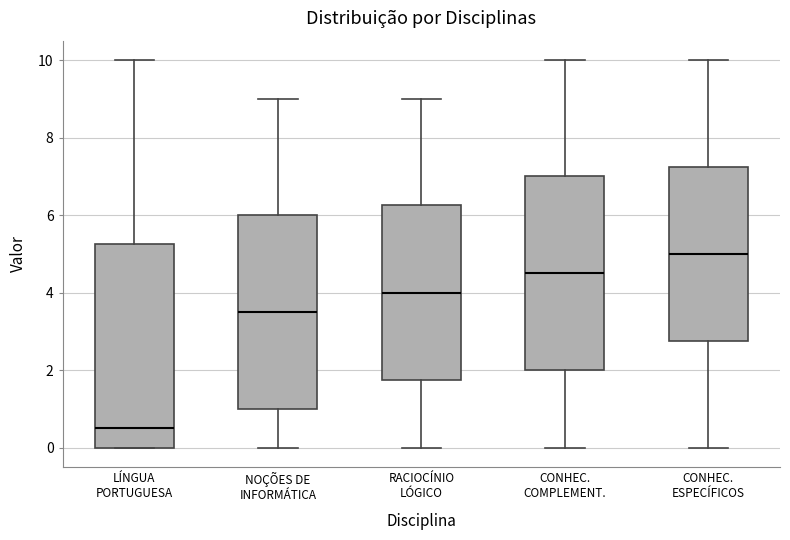

Reading left to right, read every box against the y-axis: the position of its median line, the range the box covers, and the ends of its whiskers. The values are not printed on the chart, so give them approximately, as read against the axis.

LÍNGUA PORTUGUESA: median 0.6, box 0.0 to 5.2, whiskers 0.0 to 10.0
NOÇÕES DE INFORMÁTICA: median 3.6, box 1.0 to 6.0, whiskers 0.0 to 9.0
RACIOCÍNIO LÓGICO: median 4.0, box 1.8 to 6.2, whiskers 0.0 to 9.0
CONHEC. COMPLEMENT.: median 4.6, box 2.0 to 7.0, whiskers 0.0 to 10.0
CONHEC. ESPECÍFICOS: median 5.0, box 2.8 to 7.2, whiskers 0.0 to 10.0